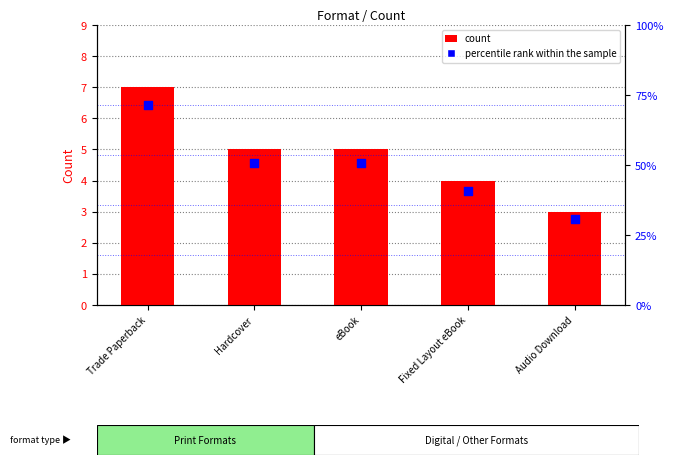

Which series has the largest total across all categories?

percentile rank within the sample